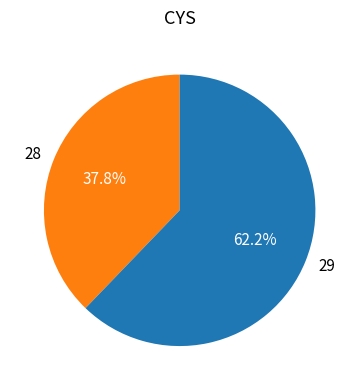

To the nearest percent, what portion does 29 represent?

62%